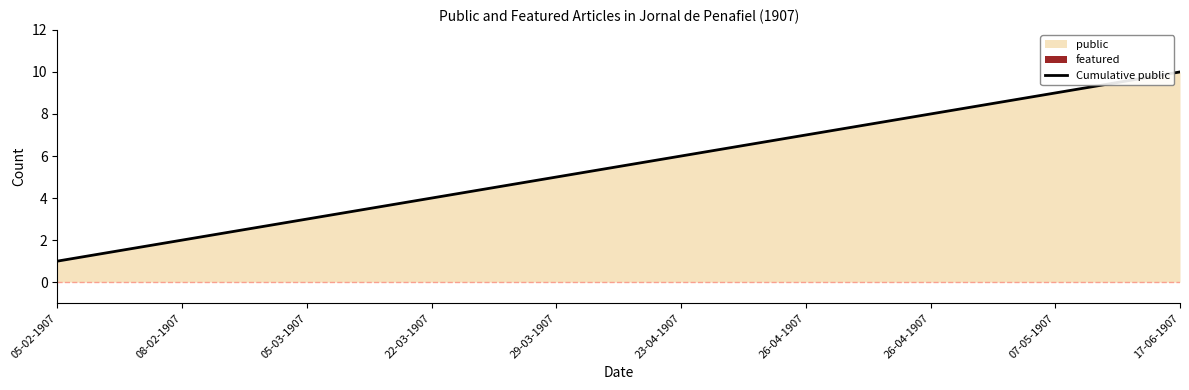

What is the sum of the values at 29-03-1907 and 26-04-1907?

12